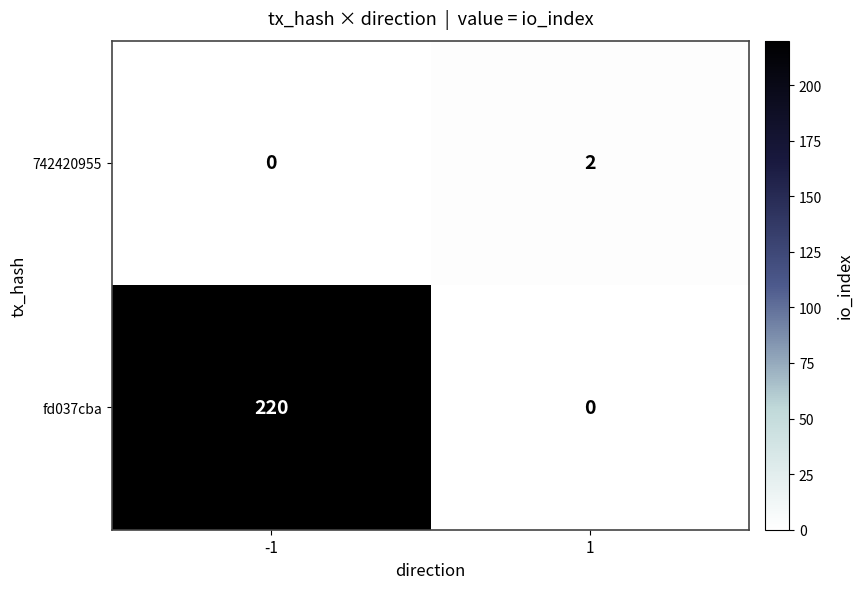

Rank the series at -1 from highest to lowest value.

fd037cba, 742420955